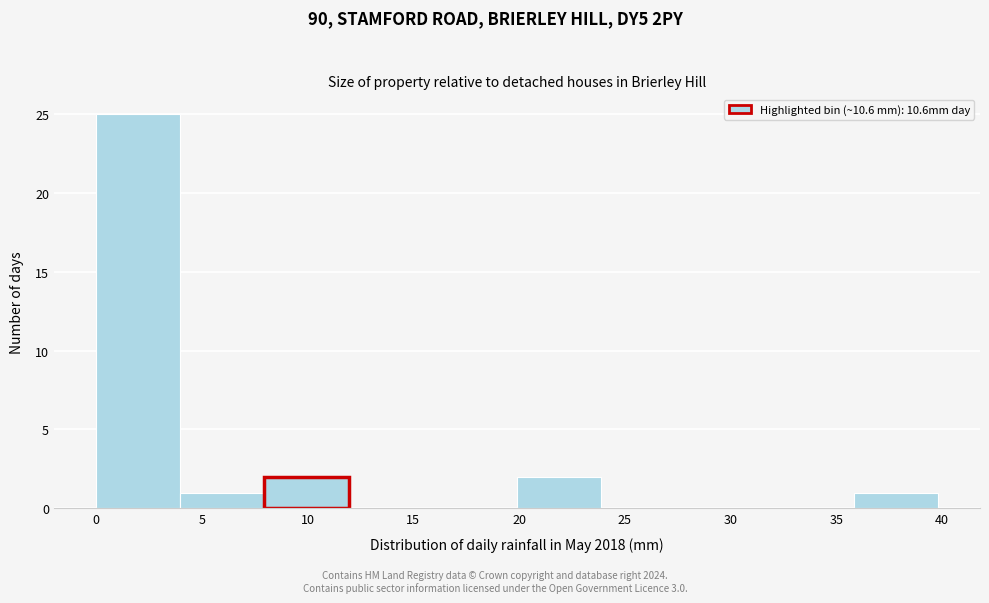

Reading left to right, transcribe this chart: for each bar, give the range it covers on the x-axis and its height. Neither the bar edges nor the heights are printed on the chart, so give them approximately, as read against the axes.

0 to 4: 25
4 to 8: 1
8 to 12: 2
12 to 16: 0
16 to 20: 0
20 to 24: 2
24 to 28: 0
28 to 32: 0
32 to 36: 0
36 to 40: 1